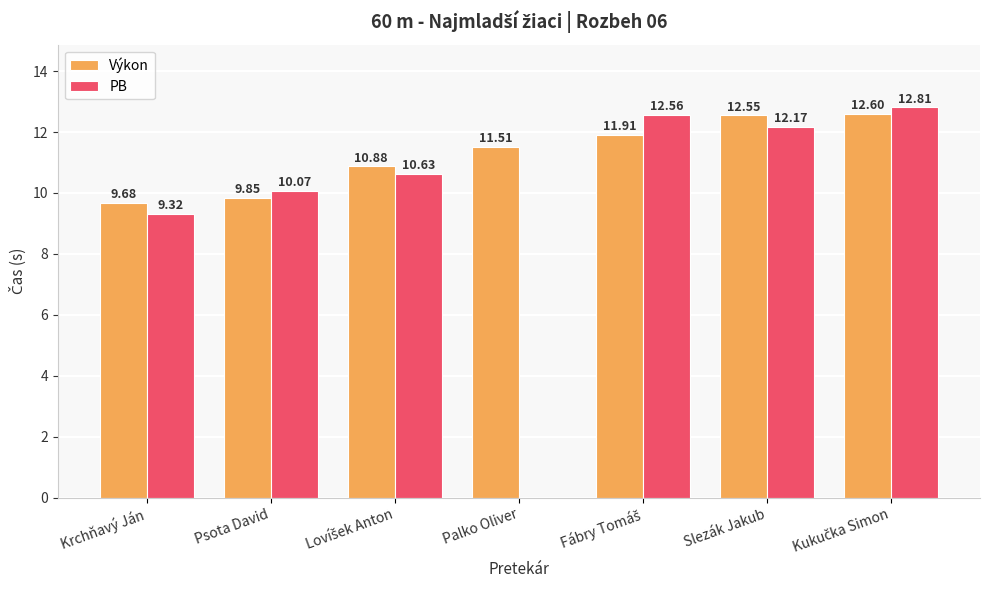

How many data points does each series have?

7